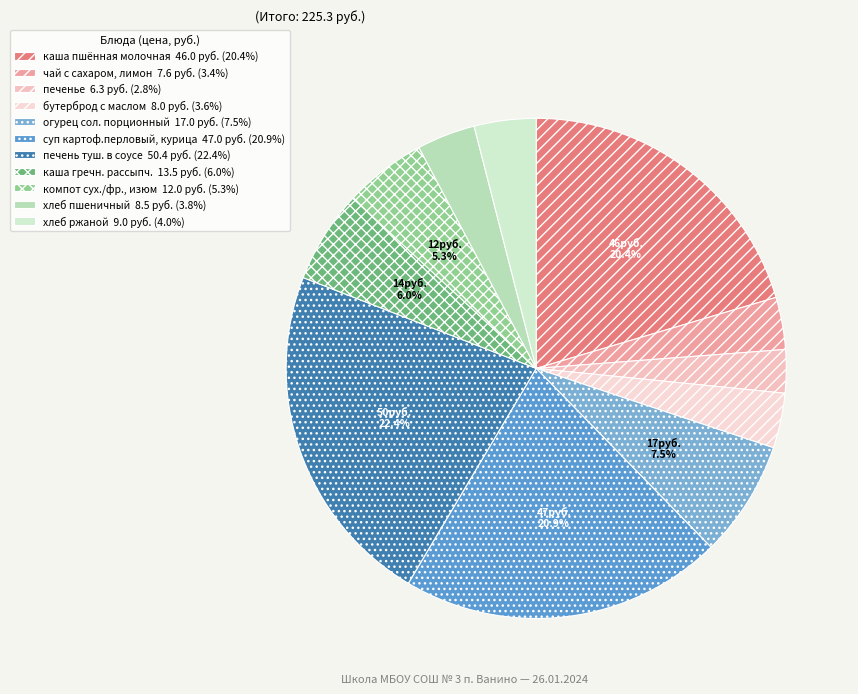

Count the number of slices in the pie.

11